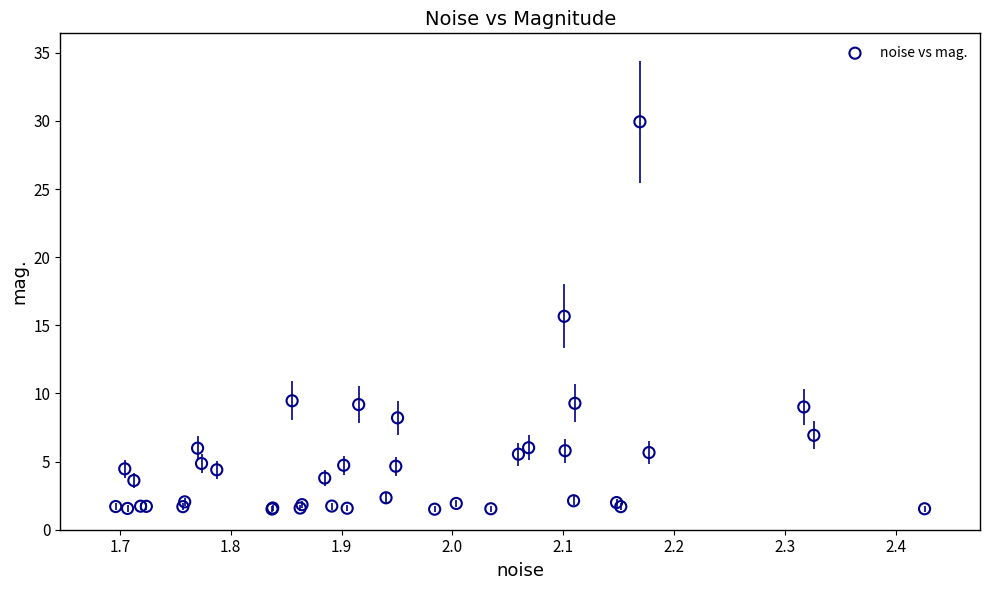

What Y value in the scatter plot is closest to 15?

15.7